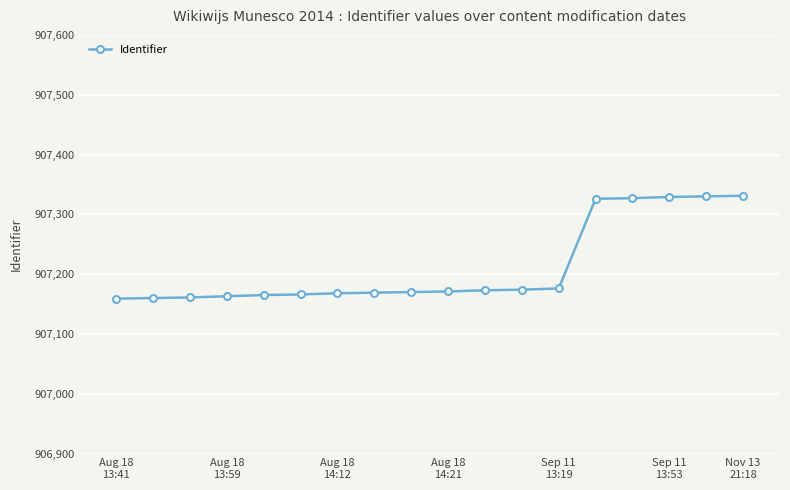

How many distinct data groups are displayed?

1